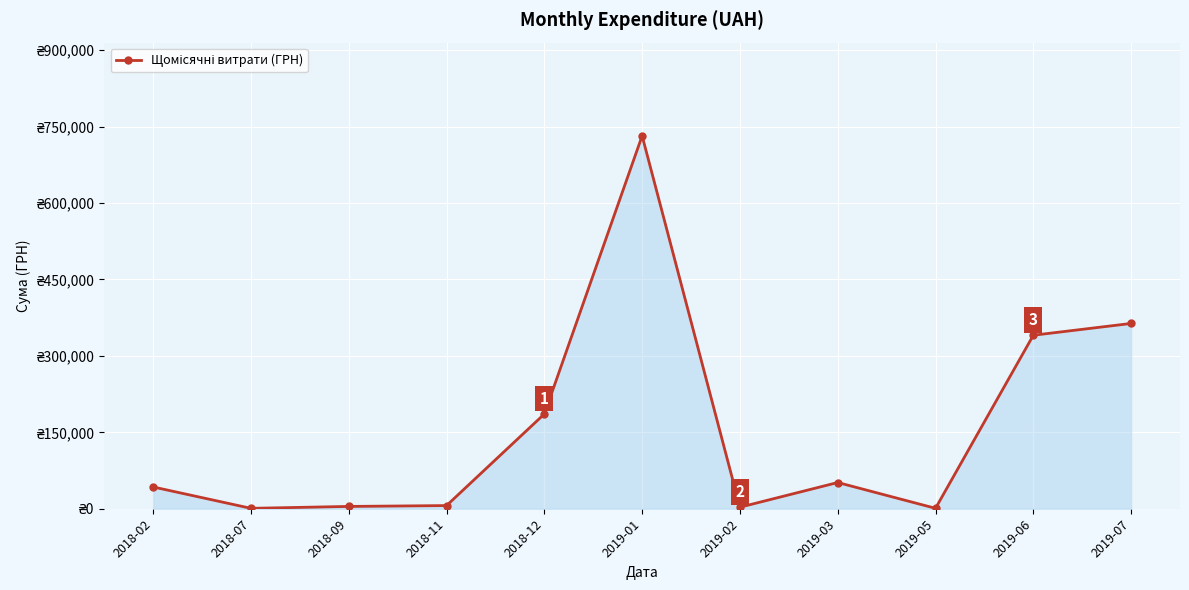

What is the label of the 1st point from the left?

2018-02